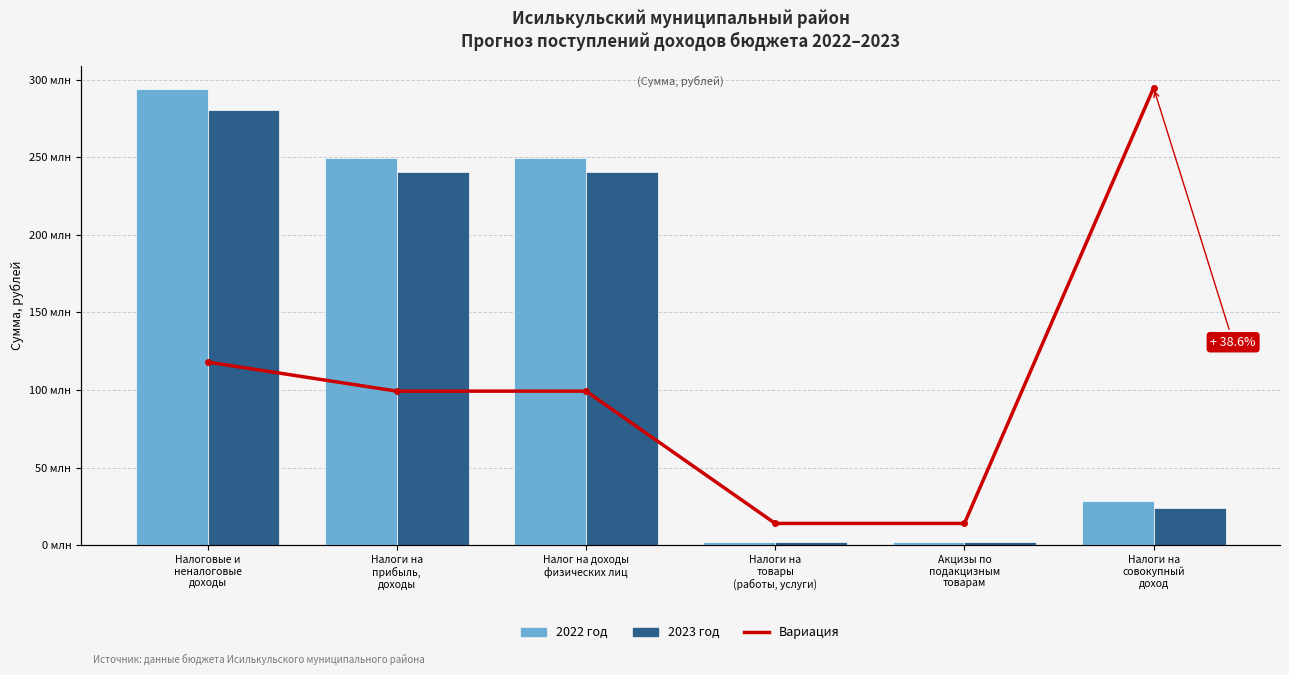

What are all the series names shown in the legend?

2022 год, 2023 год, Вариация %